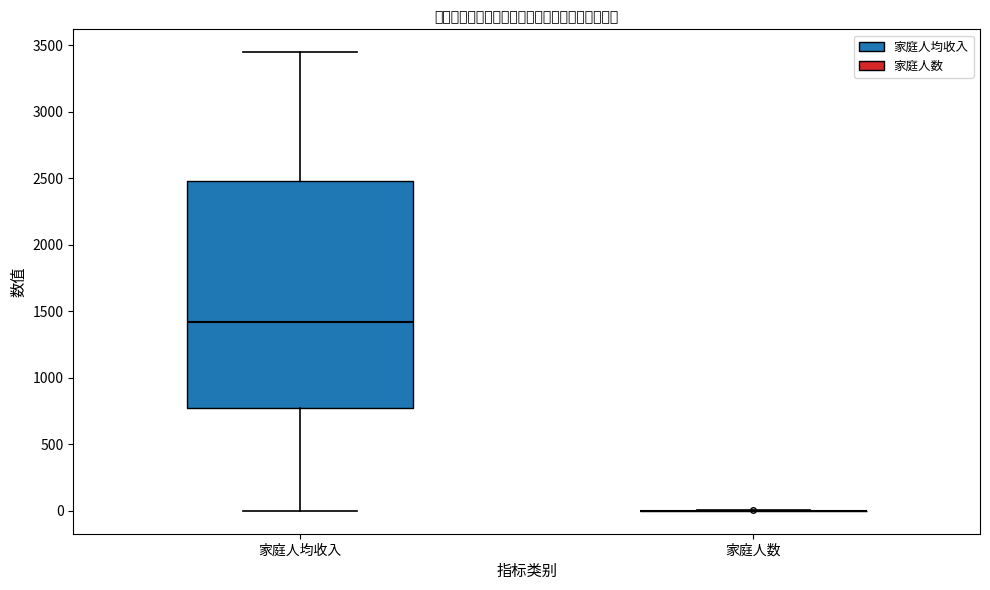

Reading left to right, read every box against the y-axis: the position of its median line, the range the box covers, and the ends of its whiskers. The values are not printed on the chart, so give them approximately, as read against the axis.

家庭人均收入: median 1400, box 750 to 2500, whiskers 0 to 3450
家庭人数: box collapsed to a line at 0, whiskers 0 to 0